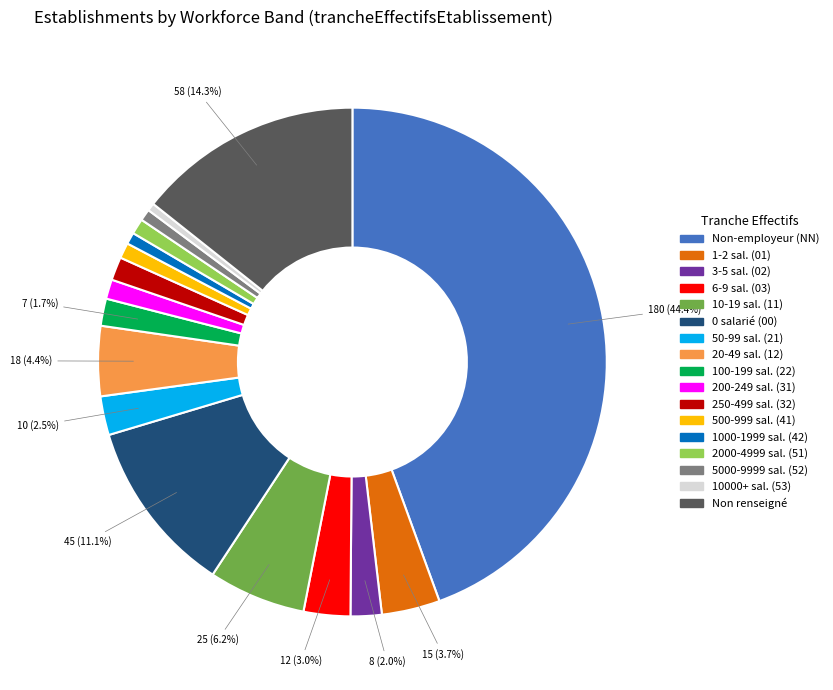

Combined, do 10-19 sal. (11) and 50-99 sal. (21) account for over 50%?

No